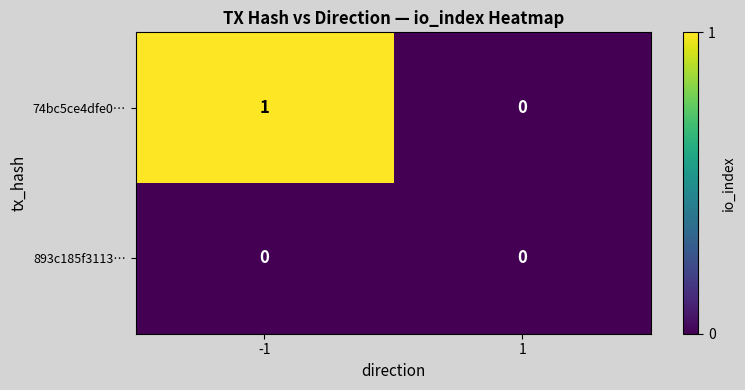

The 893c185f3113… series shows 0 at -1. True or false?

True